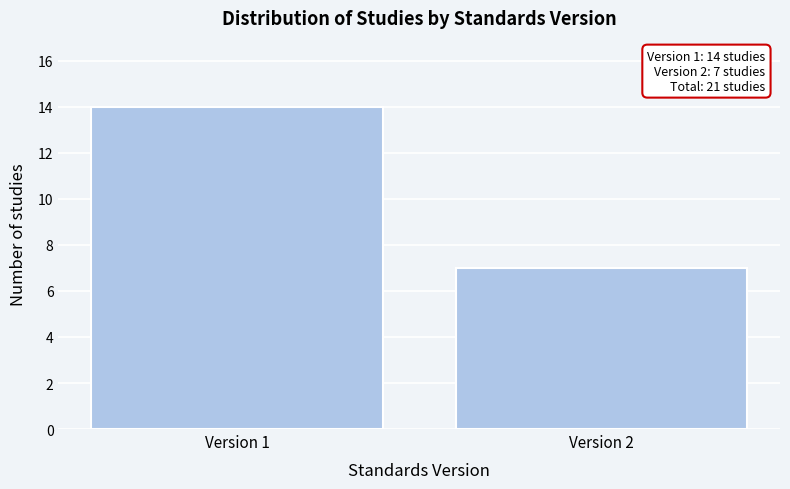

Reading left to right, transcribe all the data shown in this chart.

Version 1=14	Version 2=7